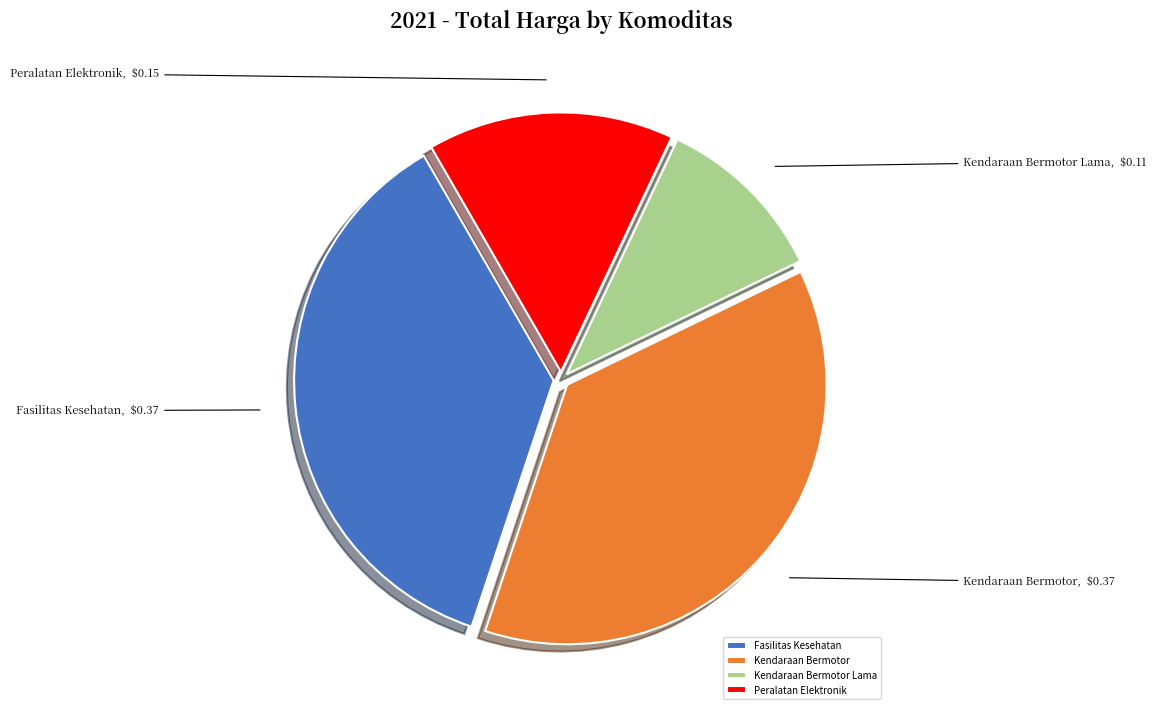

True or false: Kendaraan Bermotor accounts for 37% of the total.

True